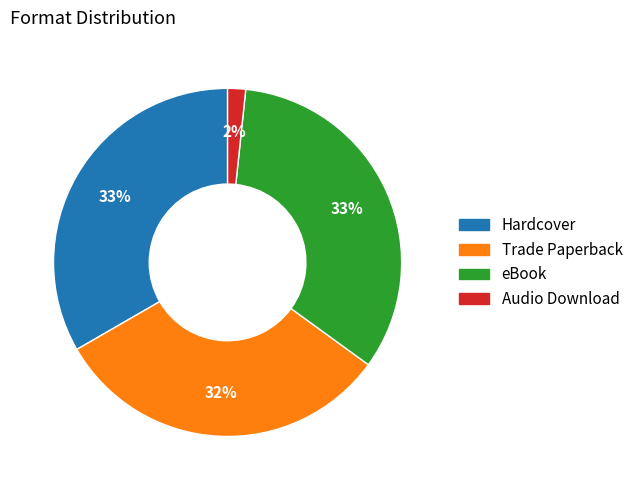

What percentage is the Audio Download slice, to the nearest percent?

2%